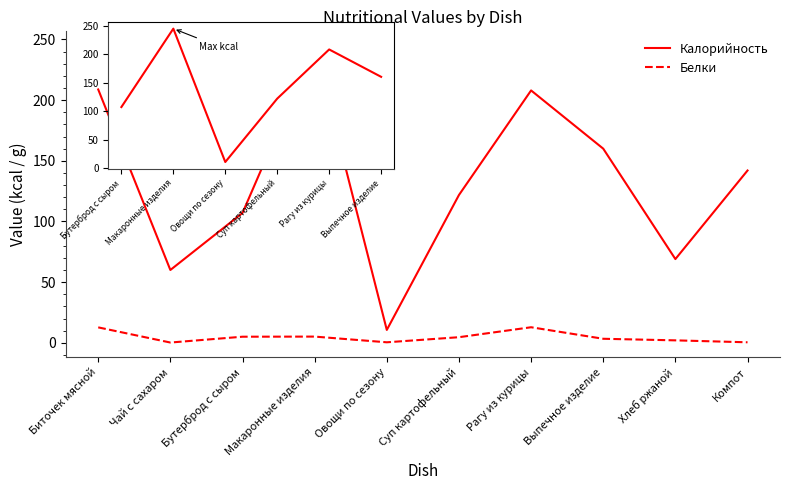

True or false: Калорийность and Белки intersect in this chart.

False